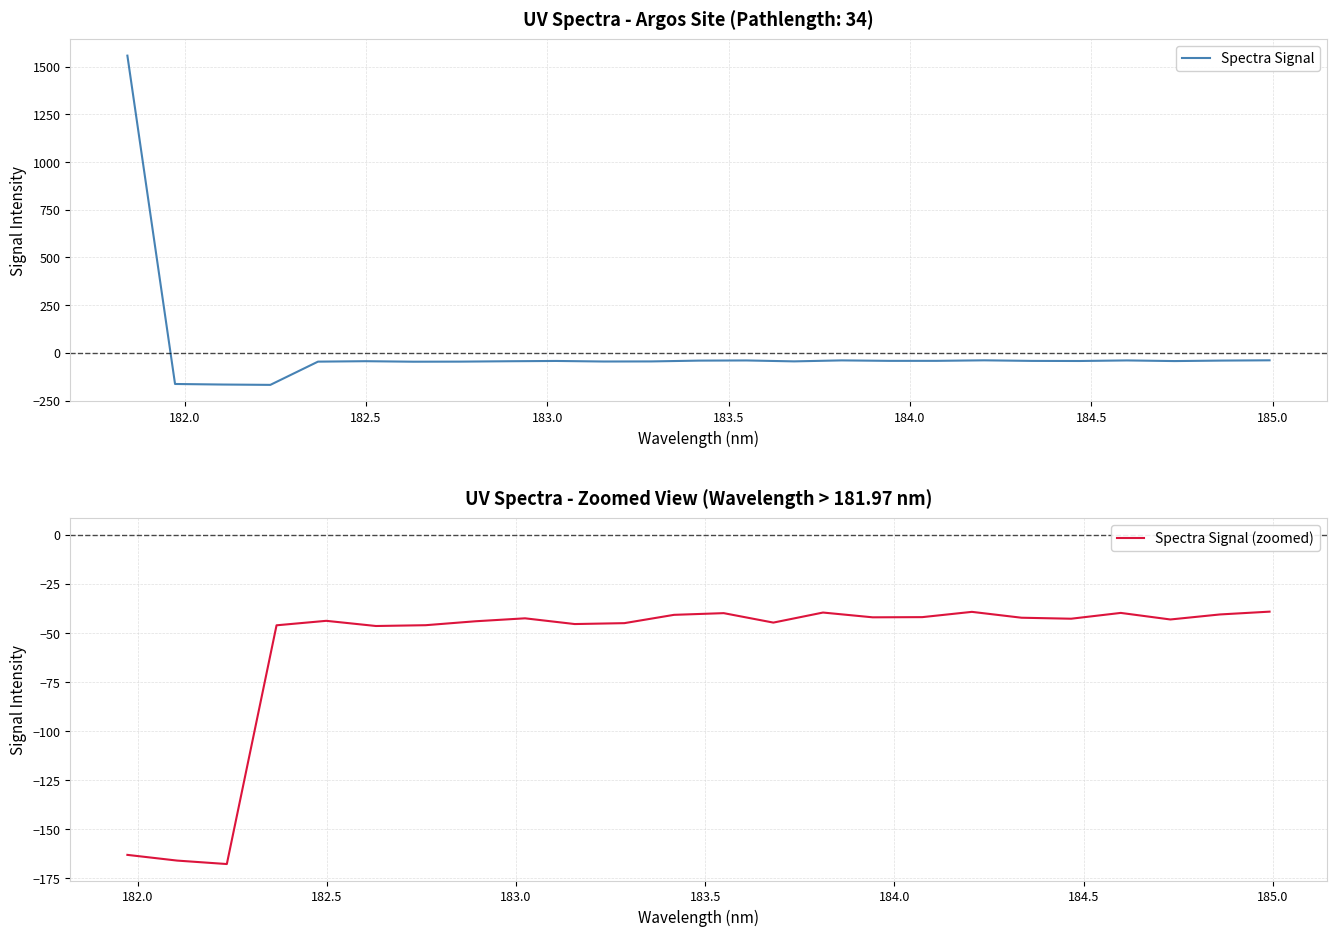

What is the value of the 4th point from the left?

-167.9